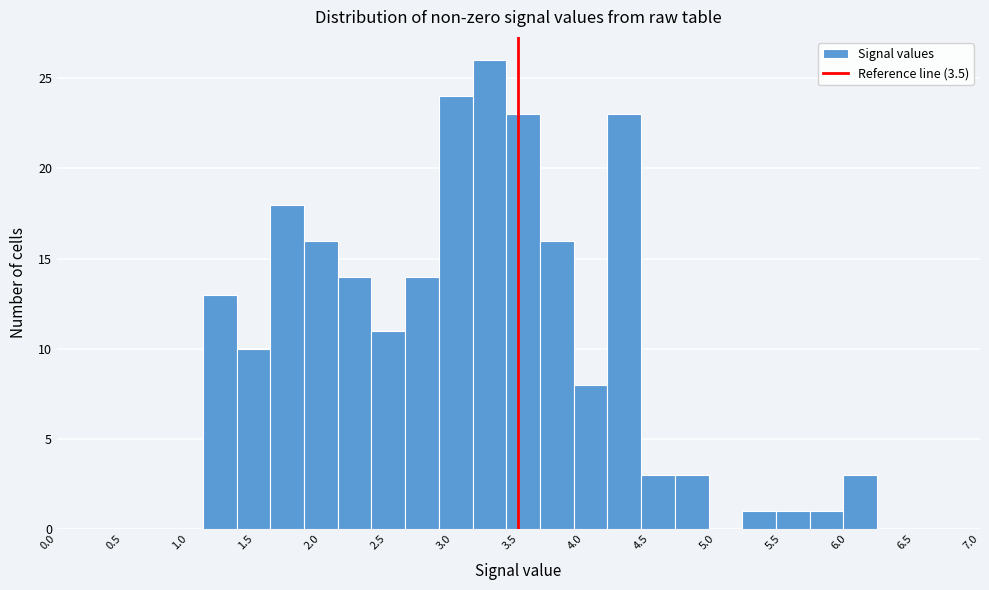

Reading left to right, transcribe this chart: for each bar, give the range it covers on the x-axis and its height. Neither the bar edges nor the heights are printed on the chart, so give them approximately, as read against the axes.

1.10 to 1.35: 13
1.35 to 1.60: 10
1.60 to 1.85: 18
1.85 to 2.15: 16
2.15 to 2.40: 14
2.40 to 2.65: 11
2.65 to 2.90: 14
2.90 to 3.15: 24
3.15 to 3.40: 26
3.40 to 3.65: 23
3.65 to 3.90: 16
3.90 to 4.15: 8
4.15 to 4.45: 23
4.45 to 4.70: 3
4.70 to 4.95: 3
4.95 to 5.20: 0
5.20 to 5.45: 1
5.45 to 5.70: 1
5.70 to 5.95: 1
5.95 to 6.20: 3